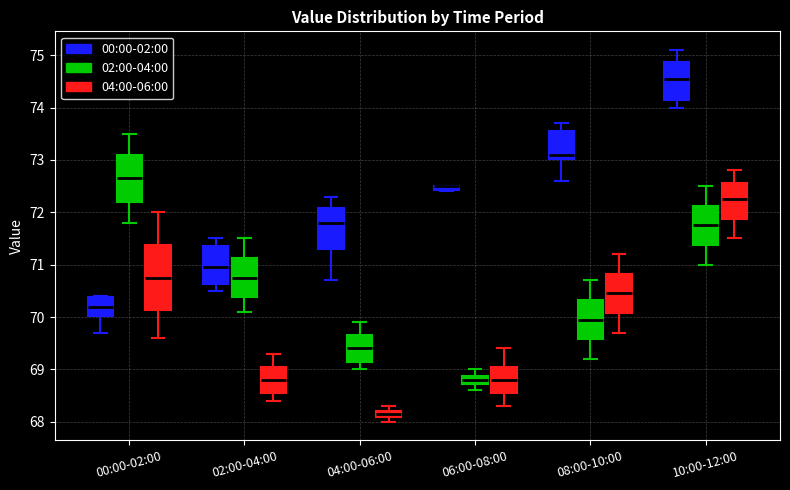

Which box is the tallest, from its lower edge to its upper edge?

00:00-02:00 (04:00-06:00)